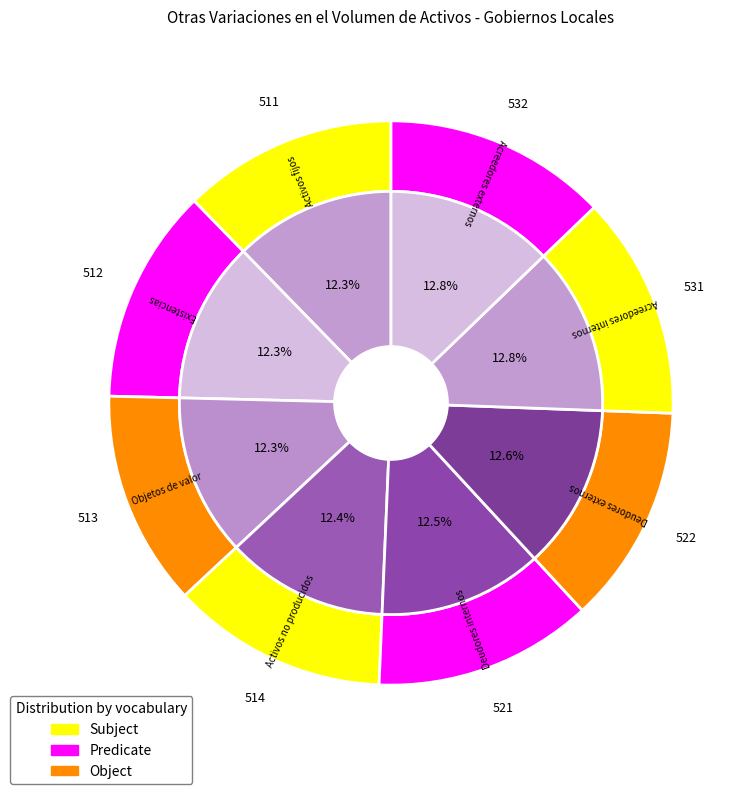

Rank the categories by value from lowest to highest.

Activos fijos, Existencias, Objetos de valor, Activos no producidos, Deudores internos, Deudores externos, Acreedores internos, Acreedores externos